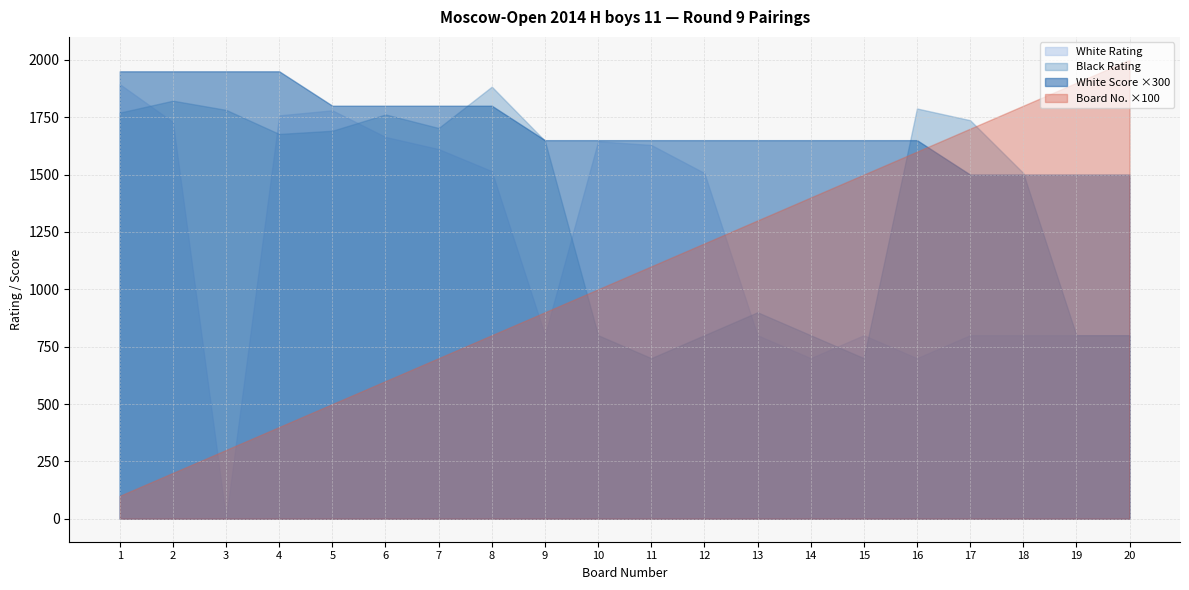

What is the difference between the Board (Bo.) values at 4 and 12?

8.0